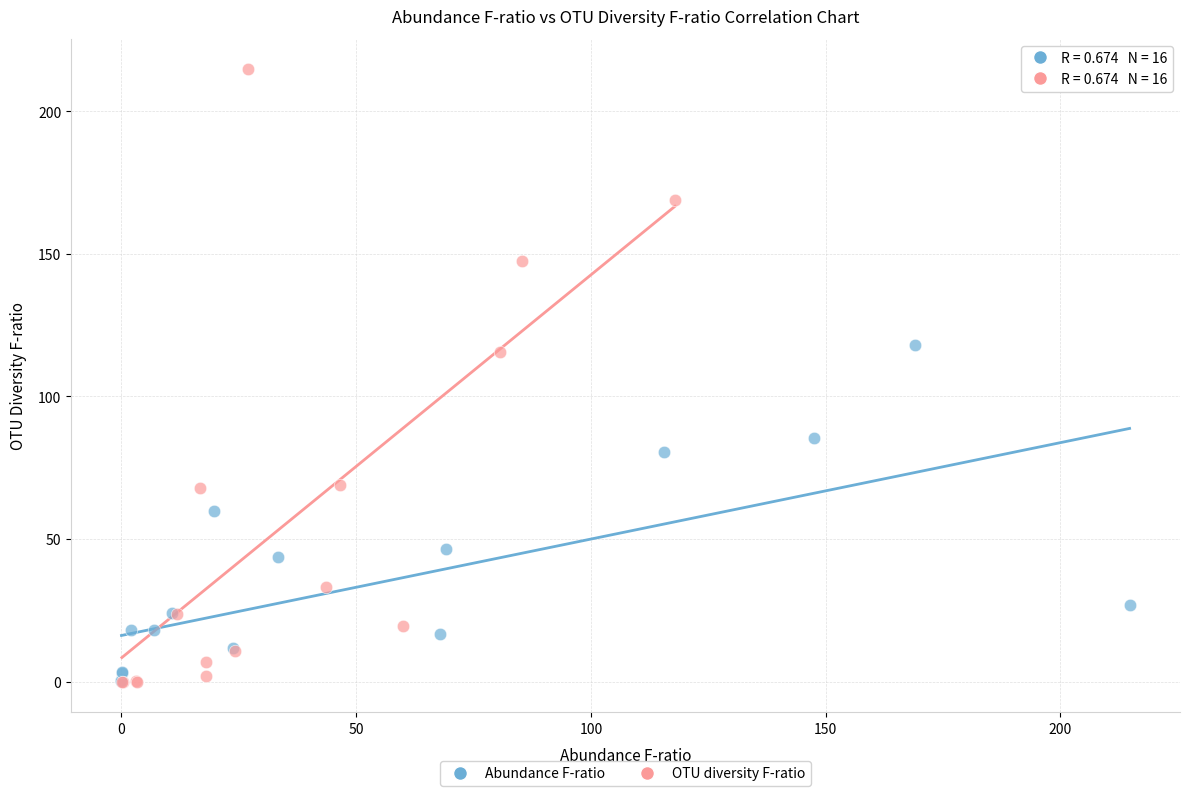

Which series reaches the maximum Y coordinate?

OTU diversity F-ratio